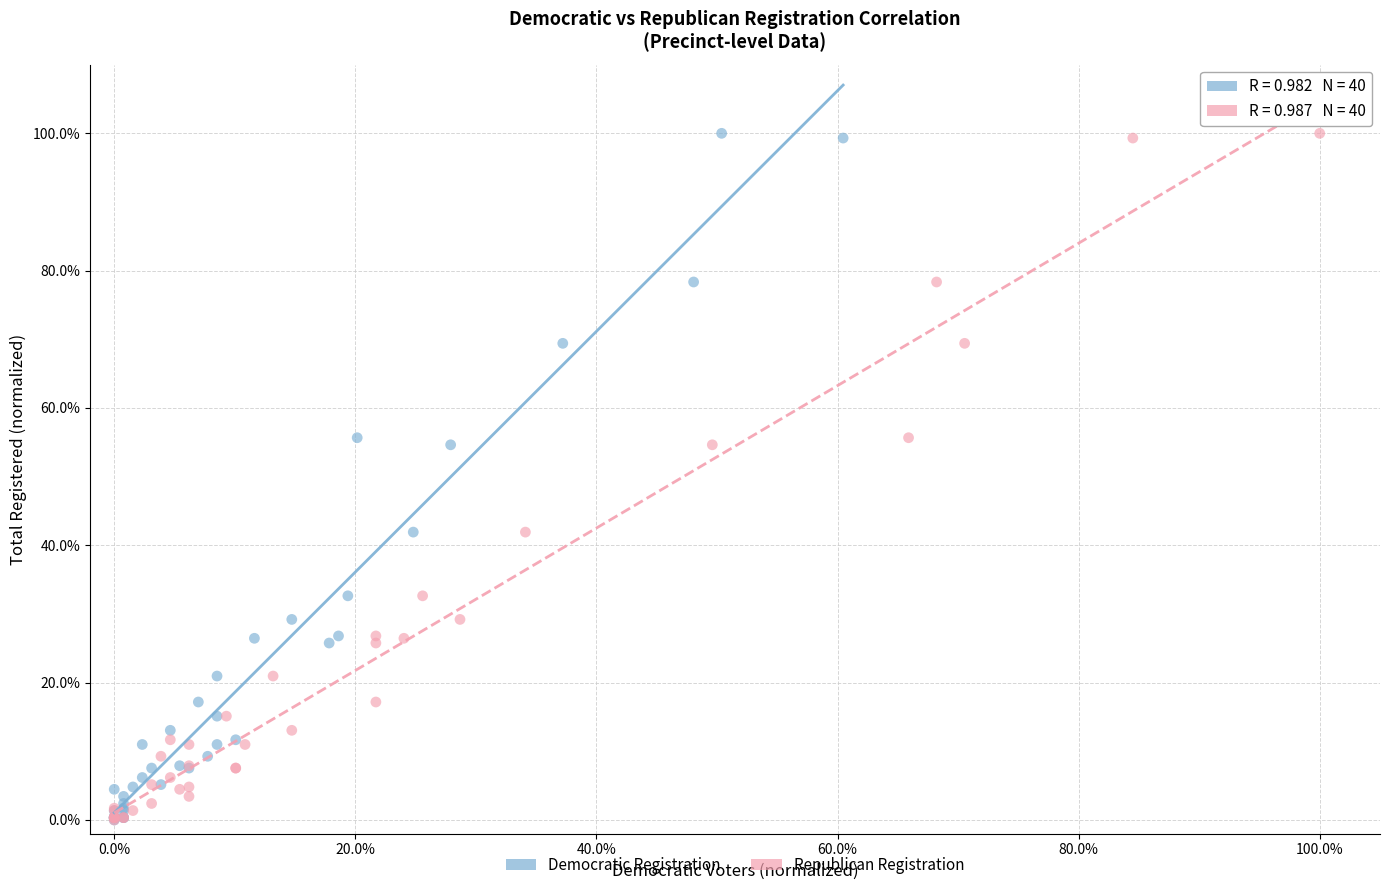

What are all the series names shown in the legend?

Democratic Registration, Republican Registration